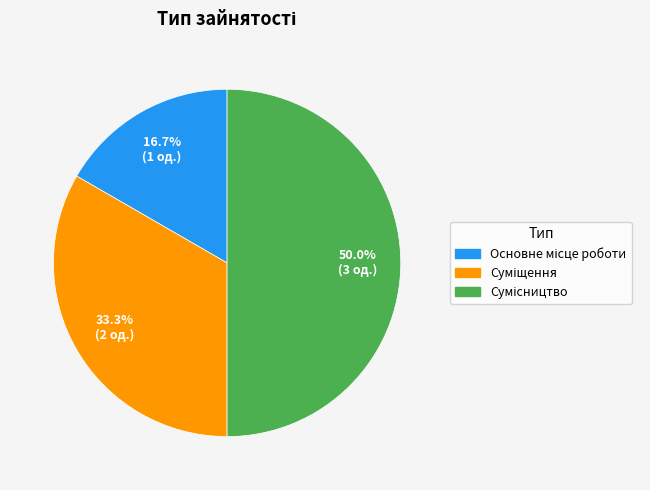

Rank the categories by value from highest to lowest.

Сумісництво, Суміщення, Основне місце роботи